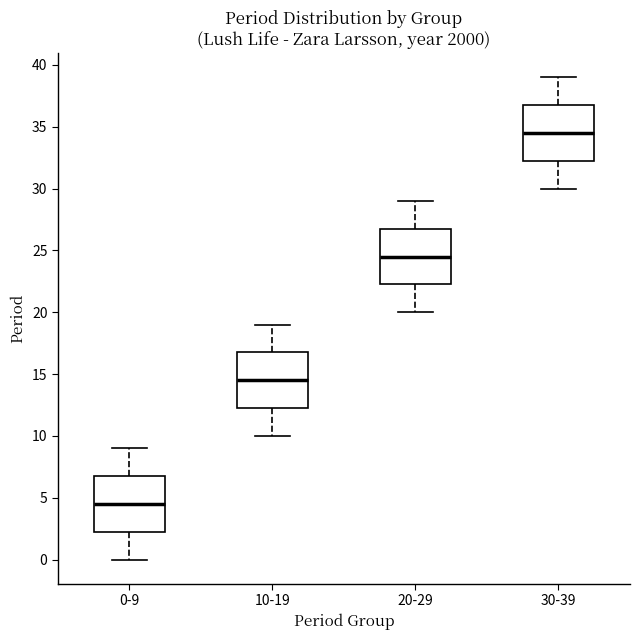

Reading left to right, read every box against the y-axis: the position of its median line, the range the box covers, and the ends of its whiskers. The values are not printed on the chart, so give them approximately, as read against the axis.

0-9: median 4.5, box 2.5 to 7.0, whiskers 0.0 to 9.0
10-19: median 14.5, box 12.5 to 17.0, whiskers 10.0 to 19.0
20-29: median 24.5, box 22.5 to 27.0, whiskers 20.0 to 29.0
30-39: median 34.5, box 32.5 to 37.0, whiskers 30.0 to 39.0